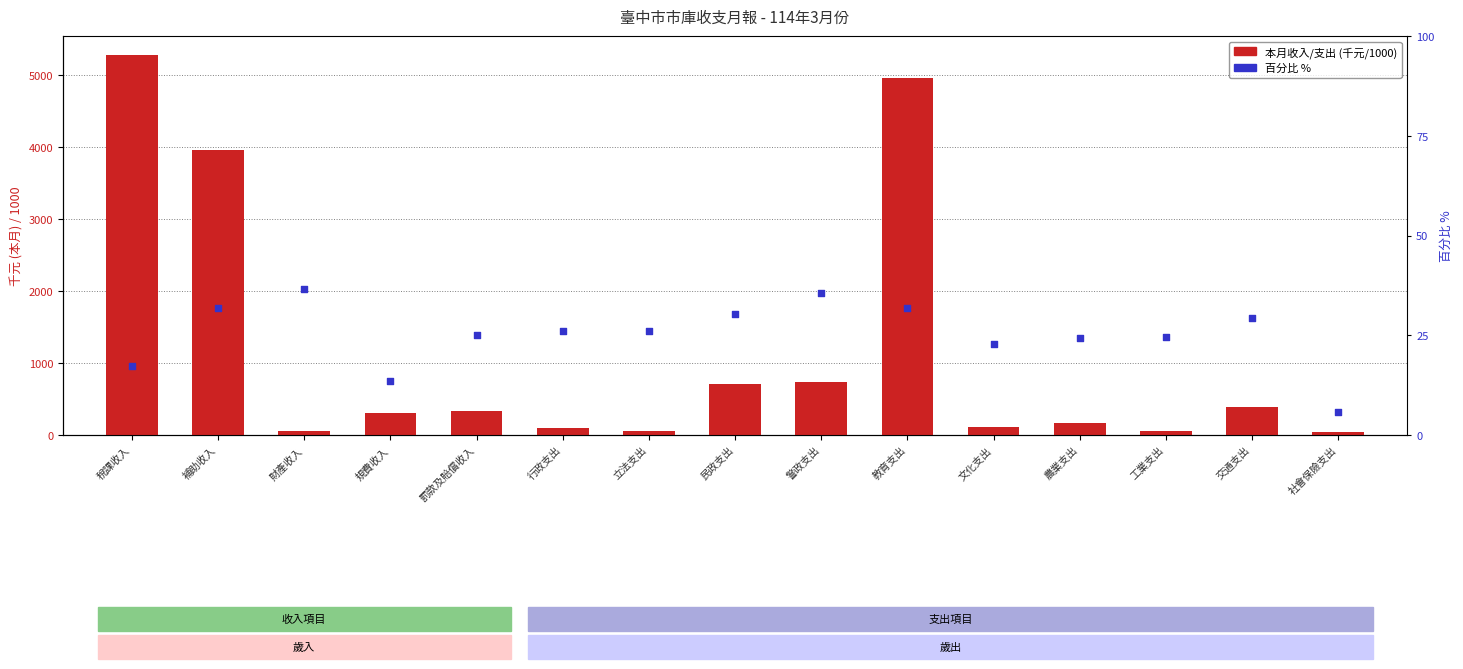

At how many categories does at least one series exceed 4707?

2